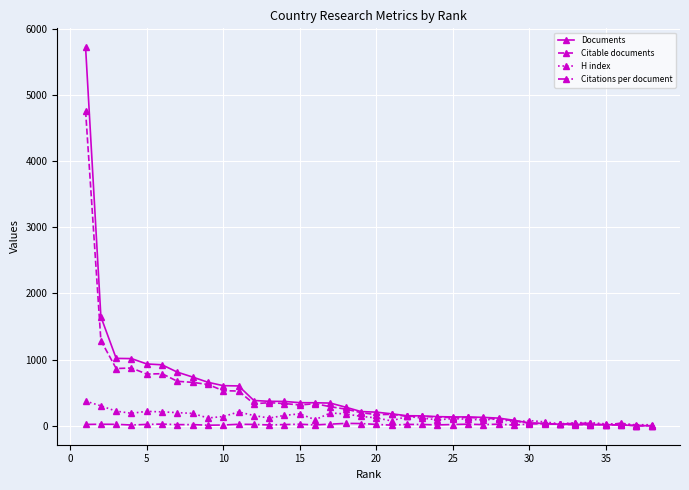

True or false: Citable documents has more than 1 interior local peaks.

True